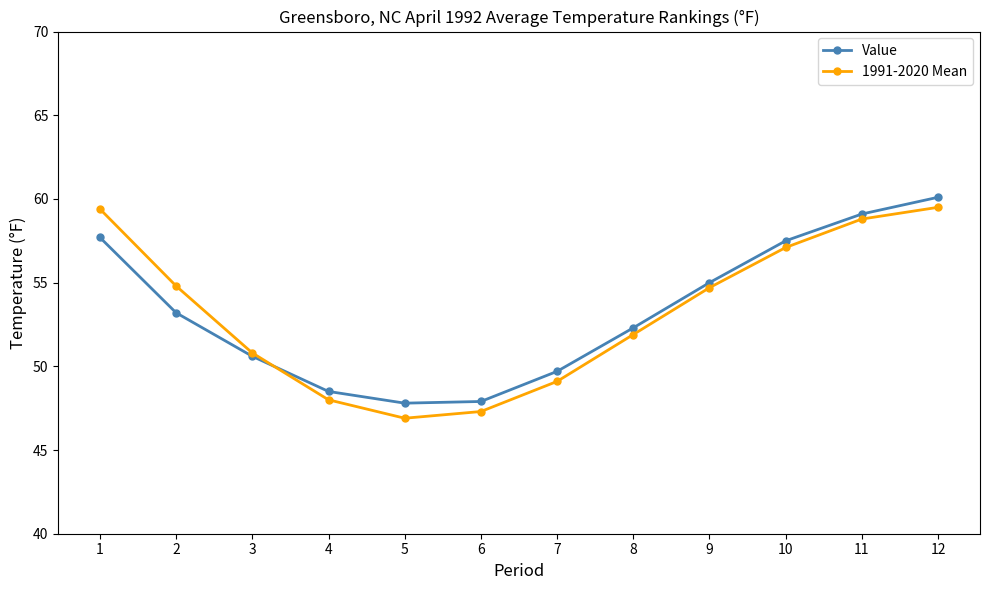

How many lines are shown in the chart?

2